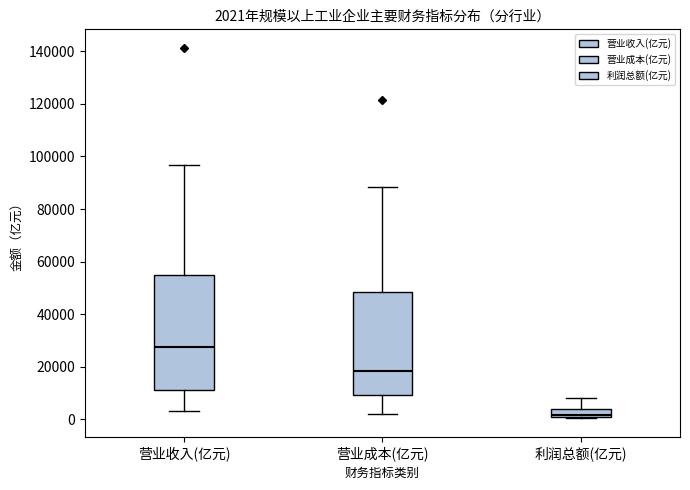

Which box has the lowest median line?

利润总额(亿元)